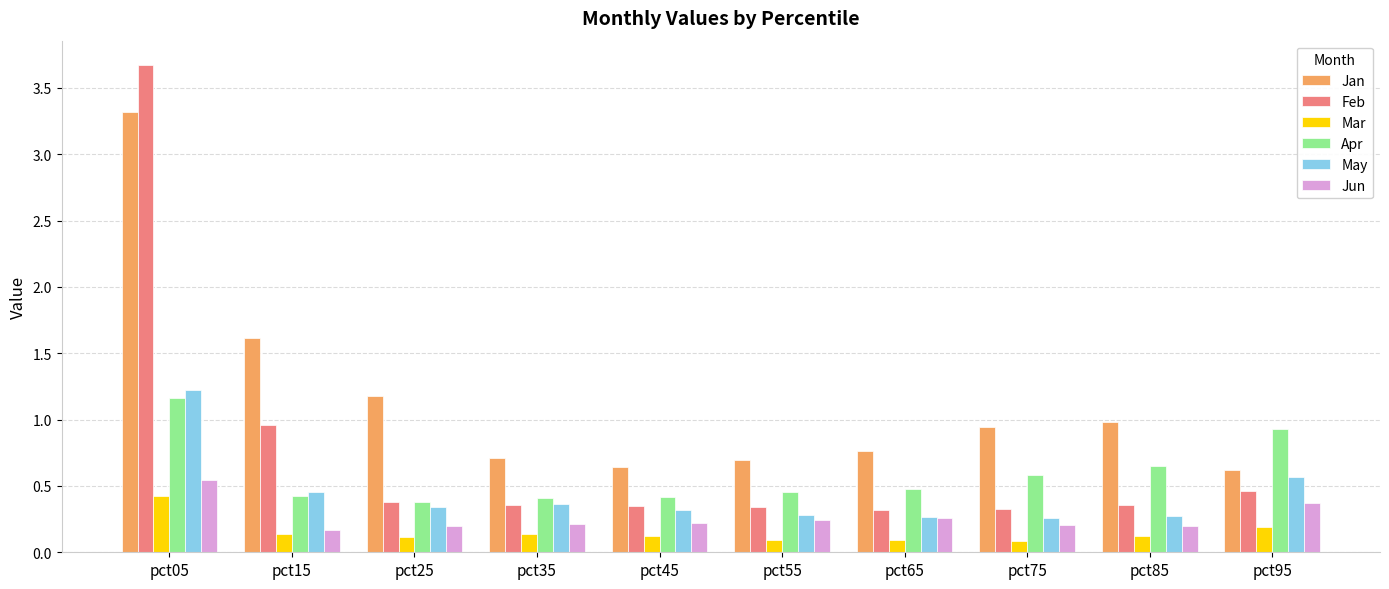

Which series has the widest spread of values?

Feb